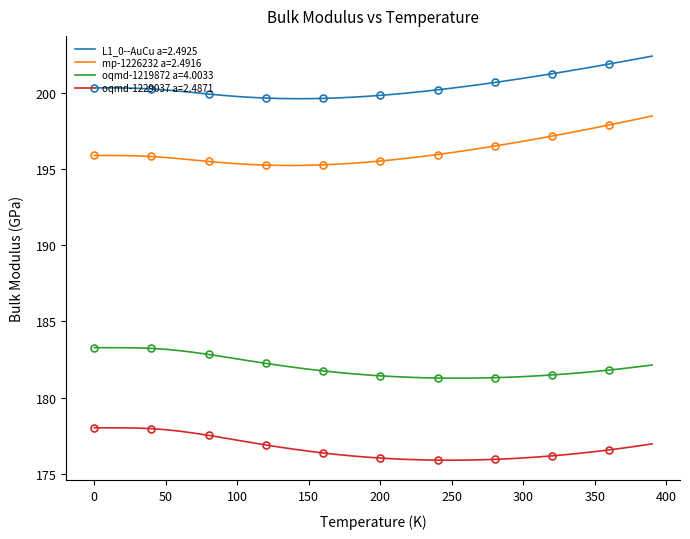

What is the difference between the L1_0--AuCu a=2.4925 values at 260.0 and 350.0?

1.3